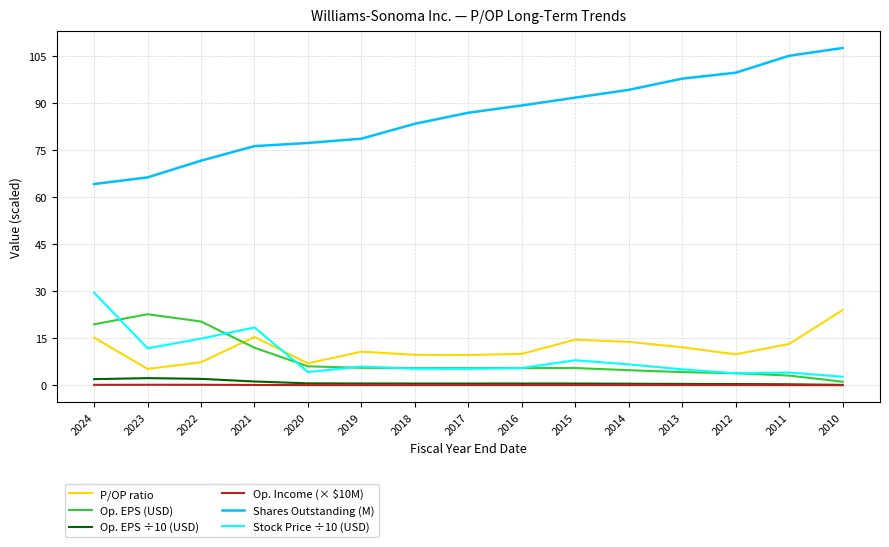

Is the value of Shares Outstanding (M) at 2016 greater than the value of Stock Price ÷10 (USD) at 2016?

Yes